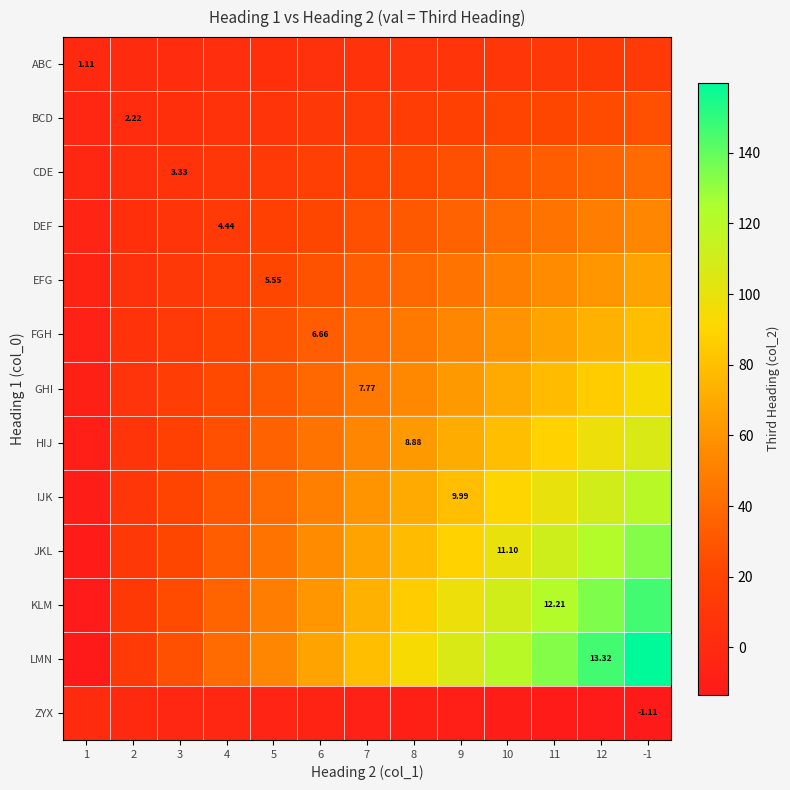

How many data points does each series have?

13